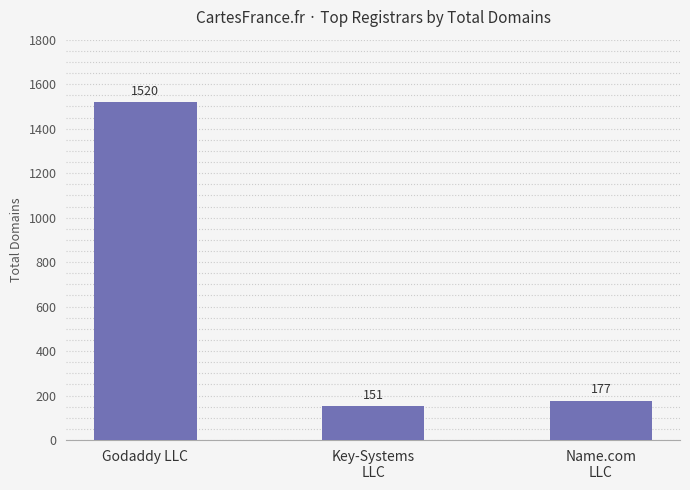

Approximately how many times larger is the value at Key-Systems
LLC compared to Godaddy LLC?

0.1